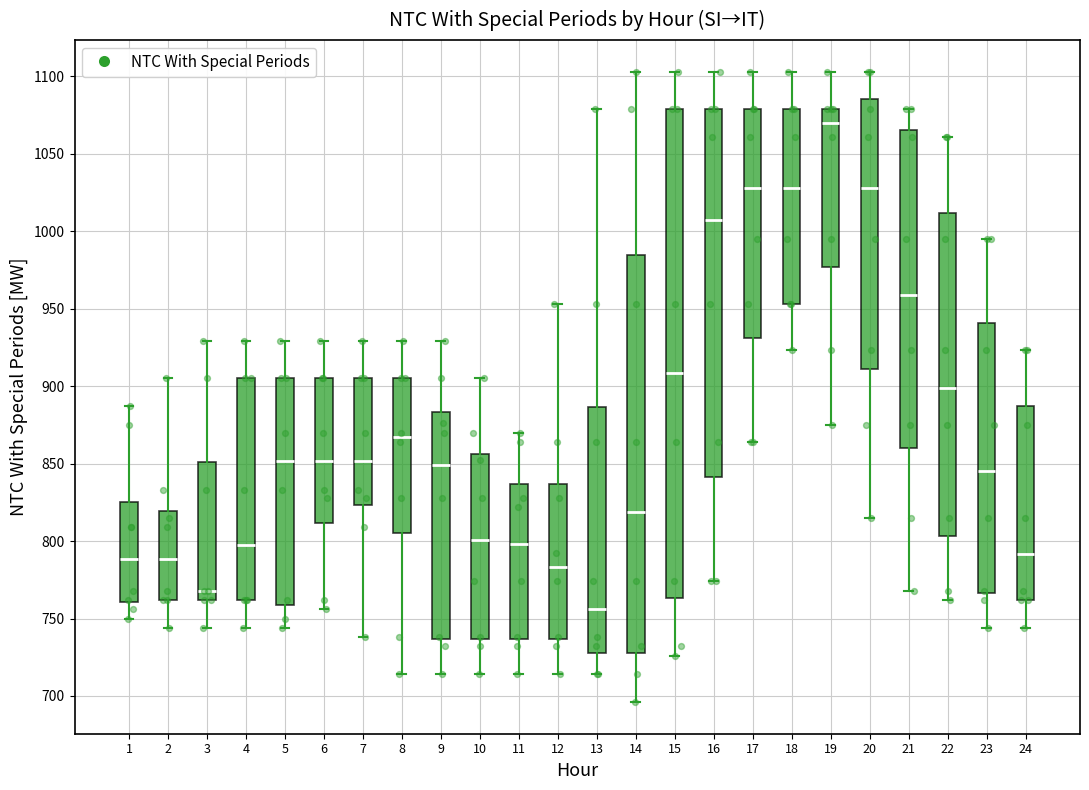

Which box's median line is the lowest?

13